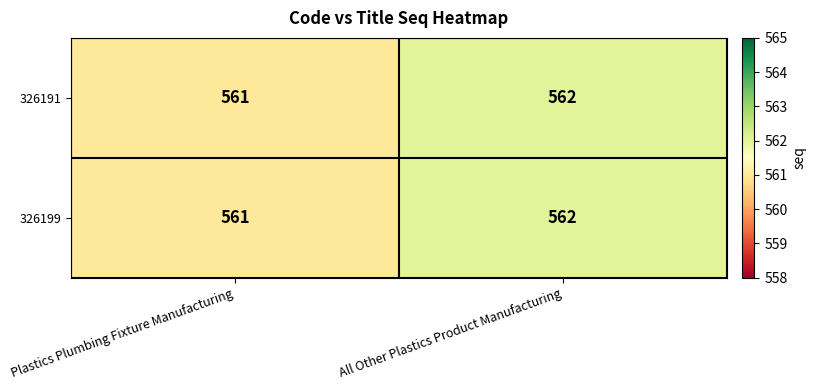

Which label corresponds to the smallest value in the chart?

Plastics Plumbing Fixture Manufacturing